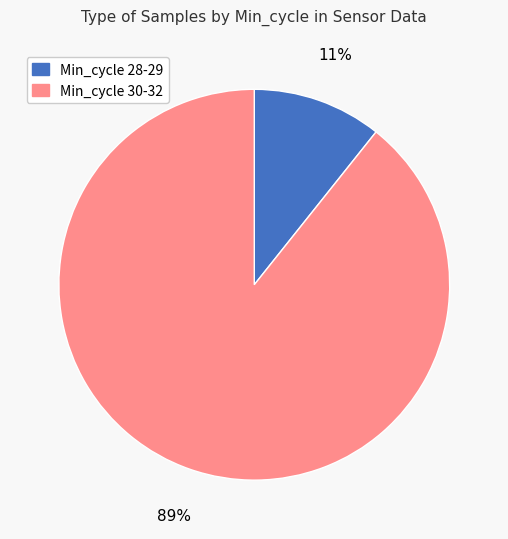

To the nearest percent, what is the average slice percentage?

50%